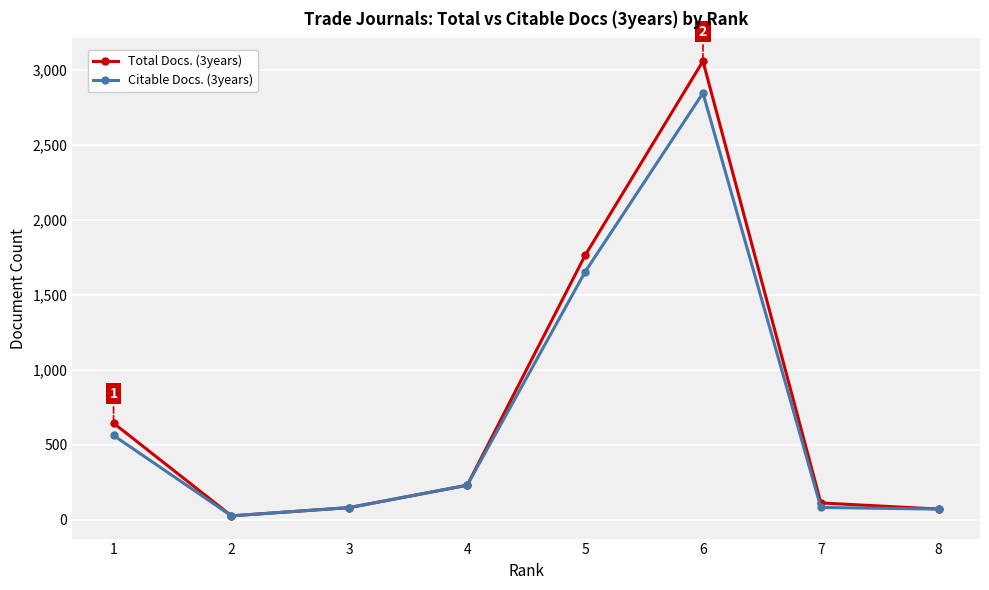

What is the value of the Citable Docs. (3years) point at the 6th from the left?

2845